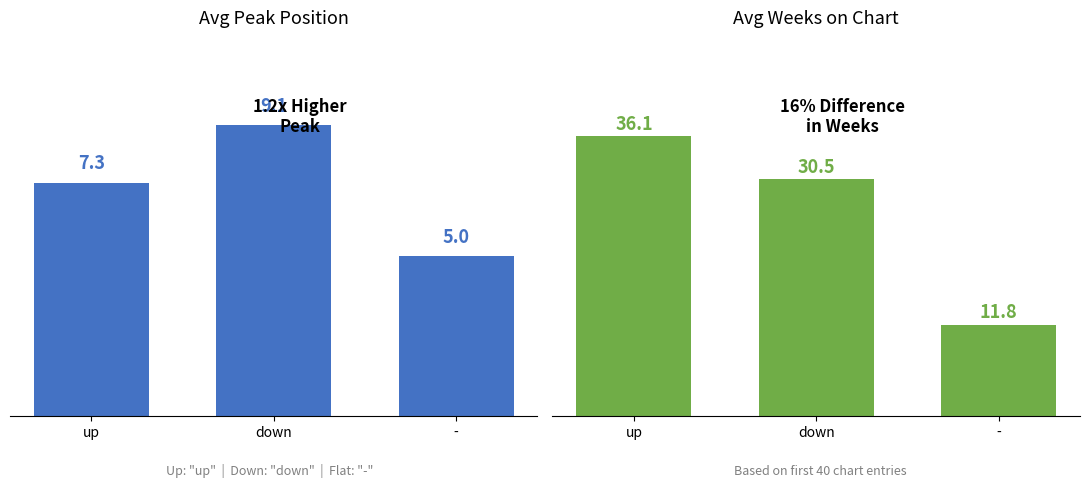

What is the value of the Avg Peak Position bar at the 2nd from the left?

9.1